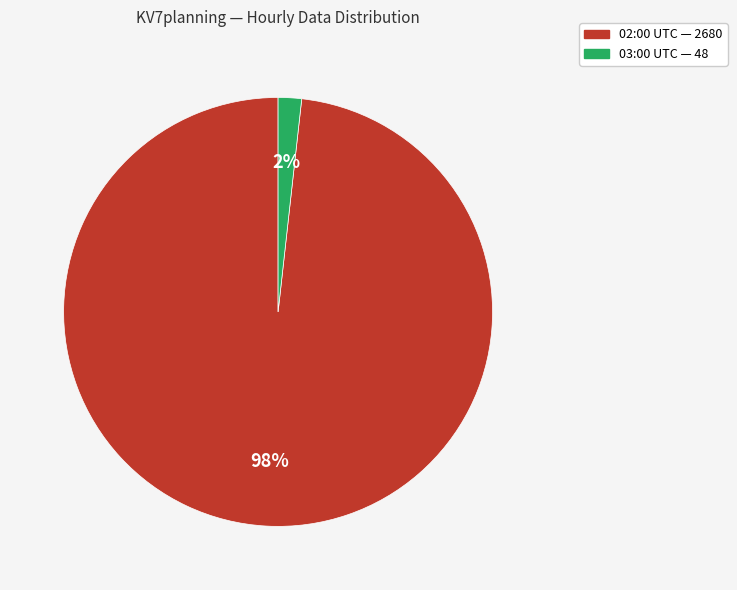

Is there a majority slice in this chart?

Yes